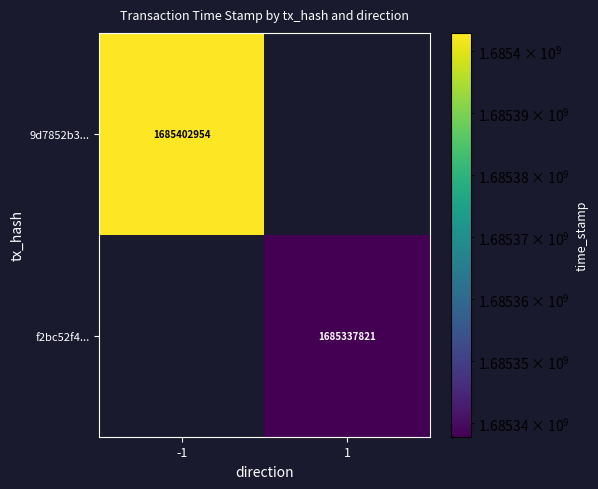

The 9d7852b3... series shows 2554360875 at -1. True or false?

False